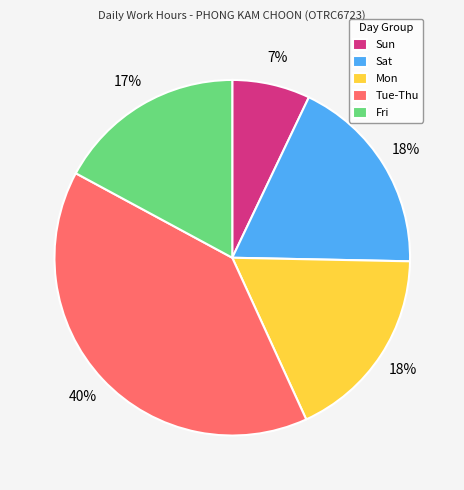

The Fri slice represents 10% of the pie. True or false?

False